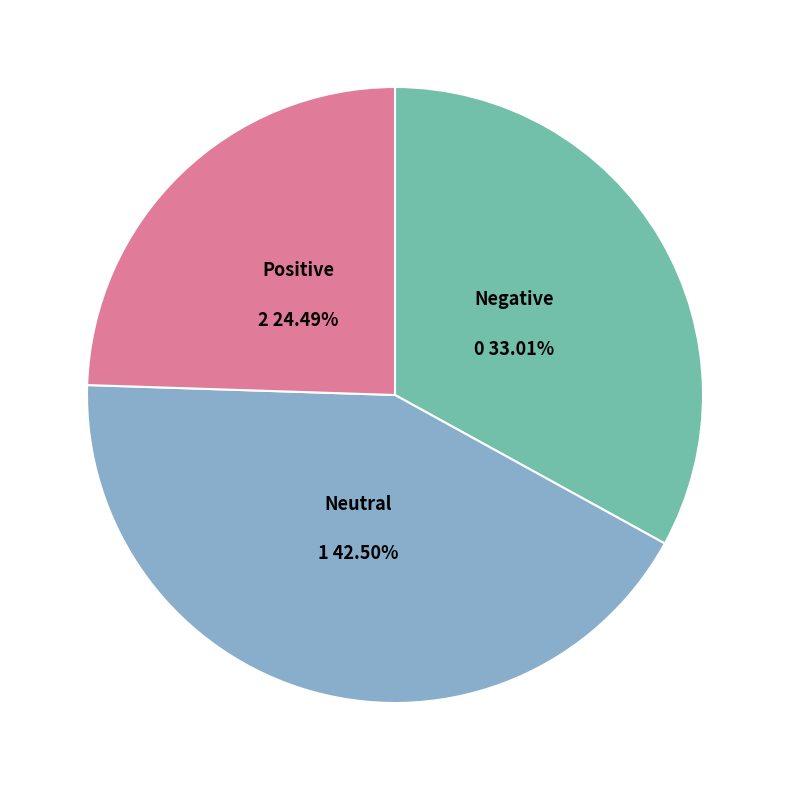

Is there a majority slice in this chart?

No